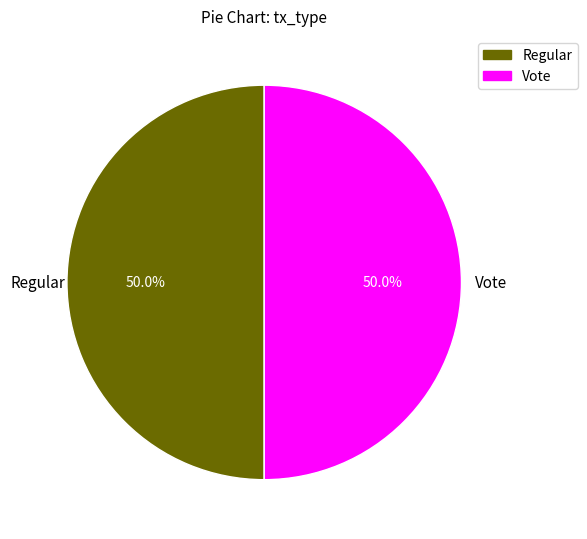

What portion of the pie excludes Regular?

50.0%